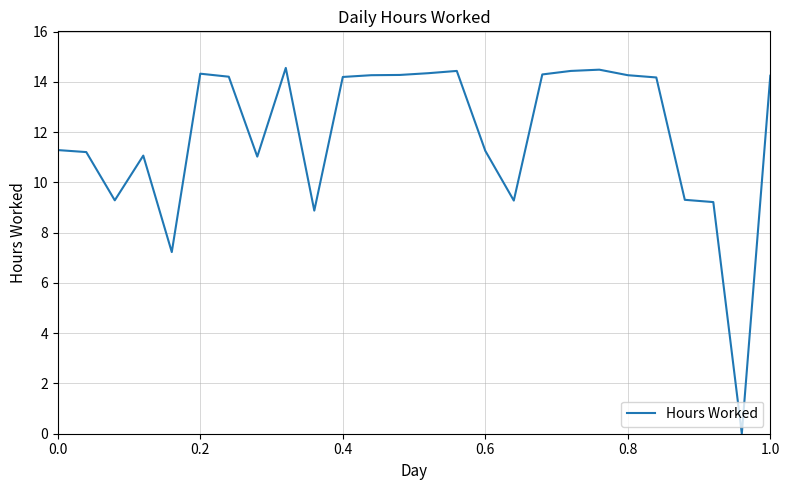

What is the maximum value shown in the chart?

14.6